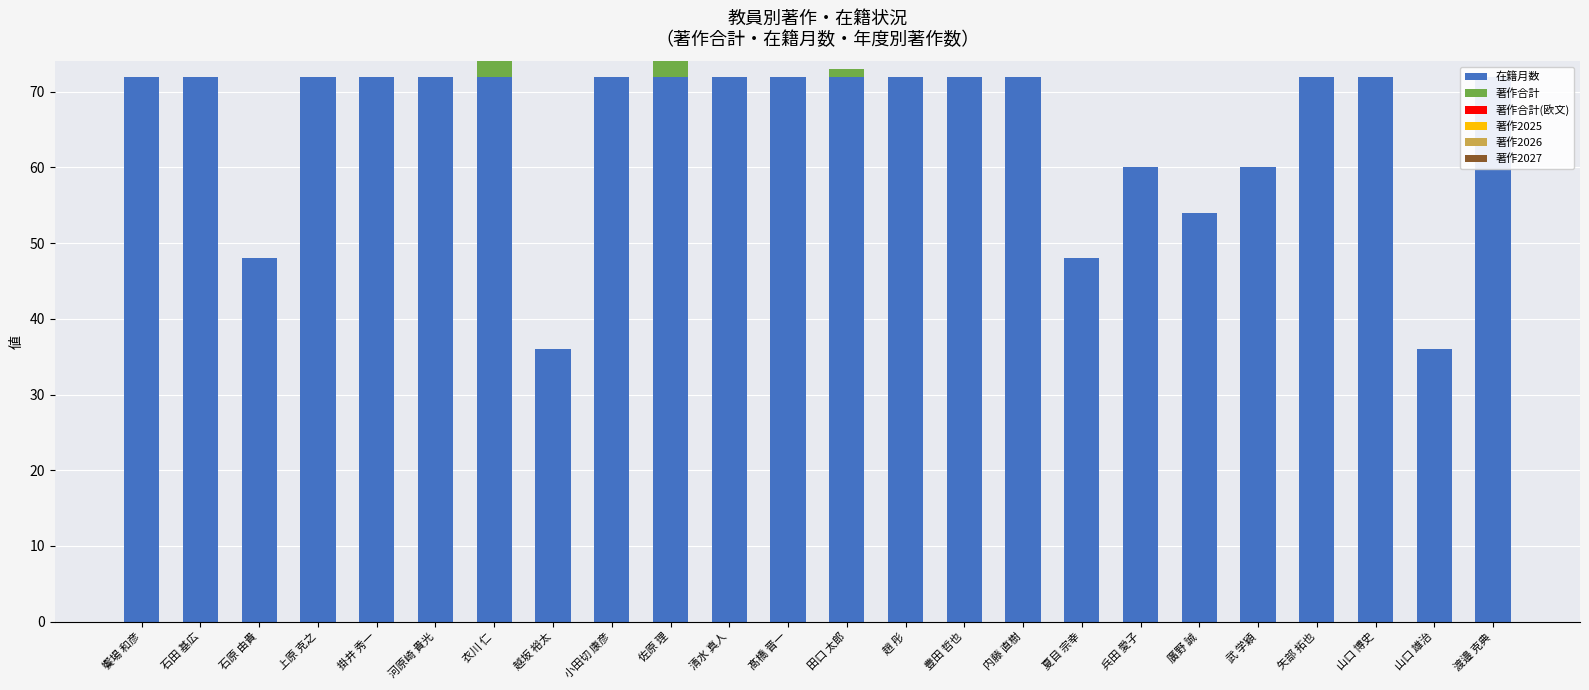

Rank the series by their maximum value, from highest to lowest.

在籍月数, 著作合計, 著作合計(欧文), 著作2025, 著作2026, 著作2027